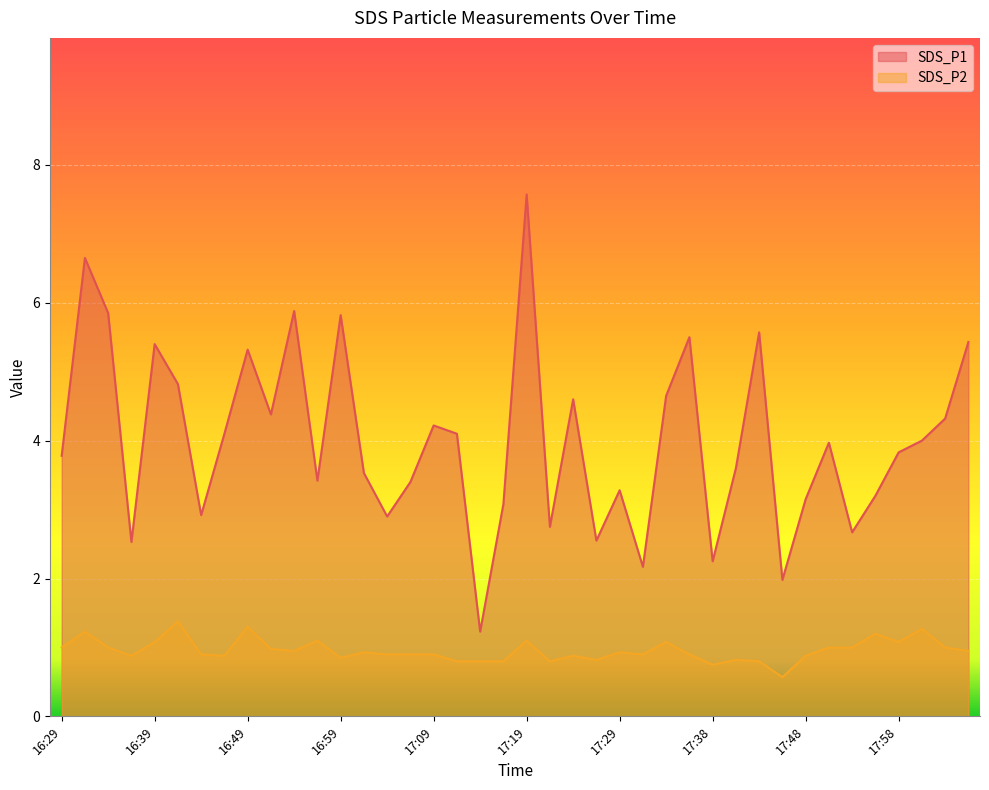

Which series has the widest spread of values?

SDS_P1